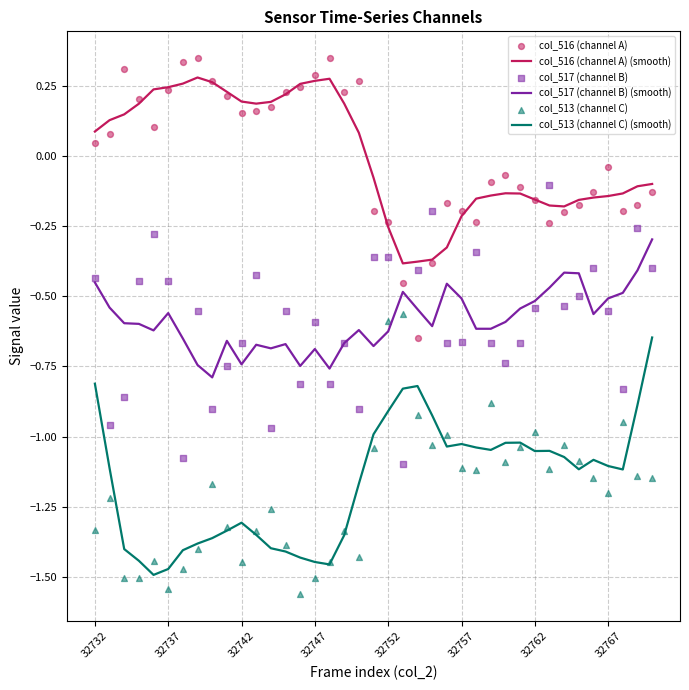

True or false: col_516 (channel A) (smooth) and col_517 (channel B) (smooth) intersect in this chart.

False